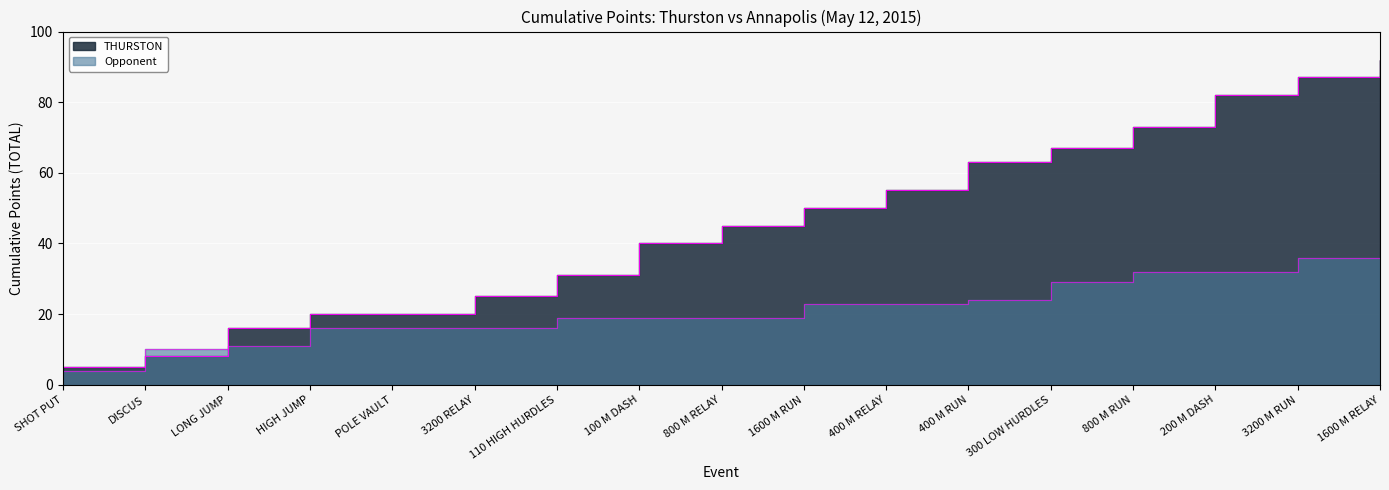

What is the minimum value for Opponent?

4